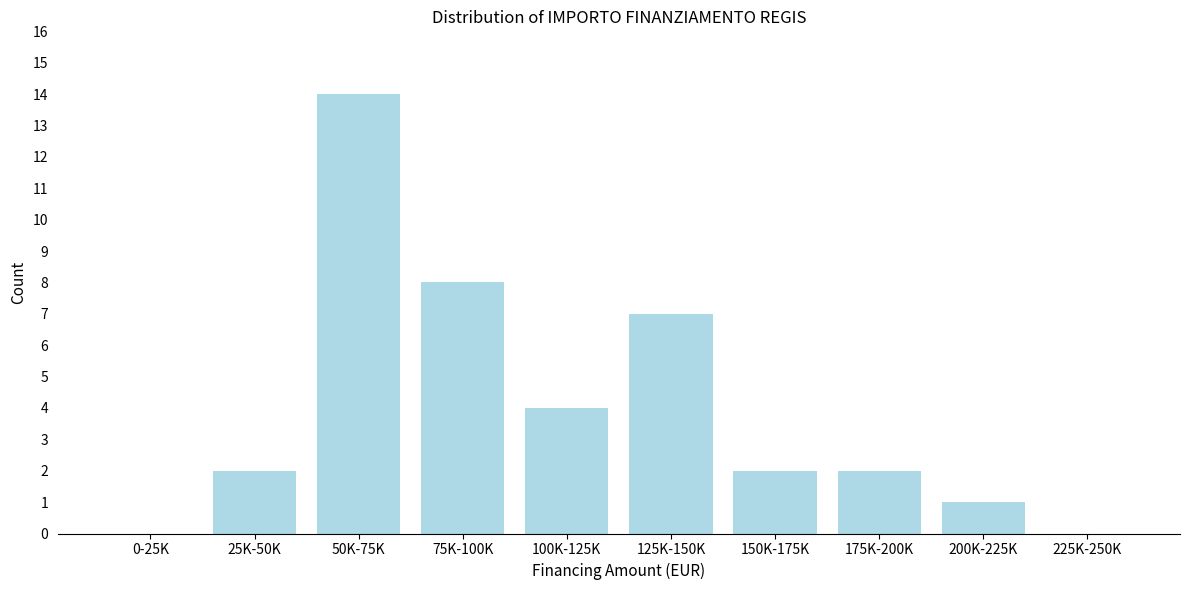

Reading left to right, transcribe all the data shown in this chart.

0-25K=0	25K-50K=2	50K-75K=14	75K-100K=8	100K-125K=4	125K-150K=7	150K-175K=2	175K-200K=2	200K-225K=1	225K-250K=0